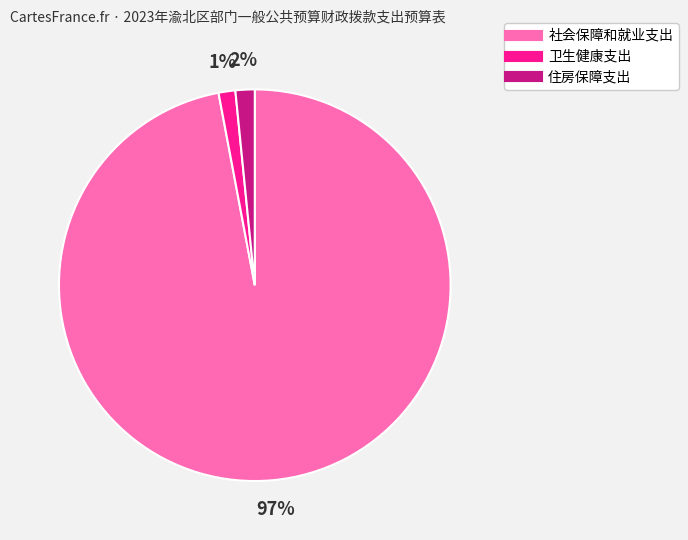

Which category has the biggest portion of the pie?

社会保障和就业支出